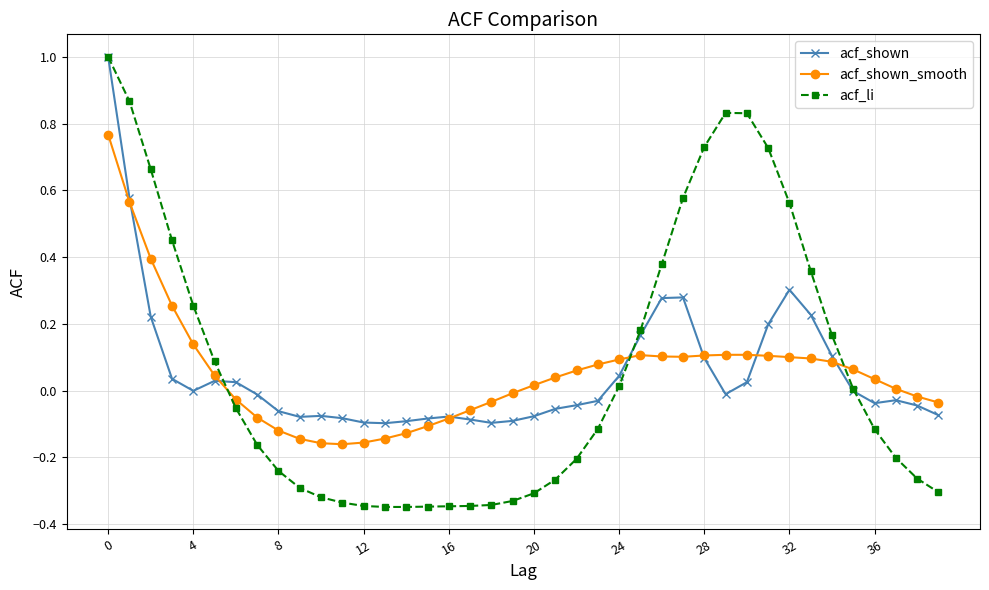

Count the number of categories in the chart.

40